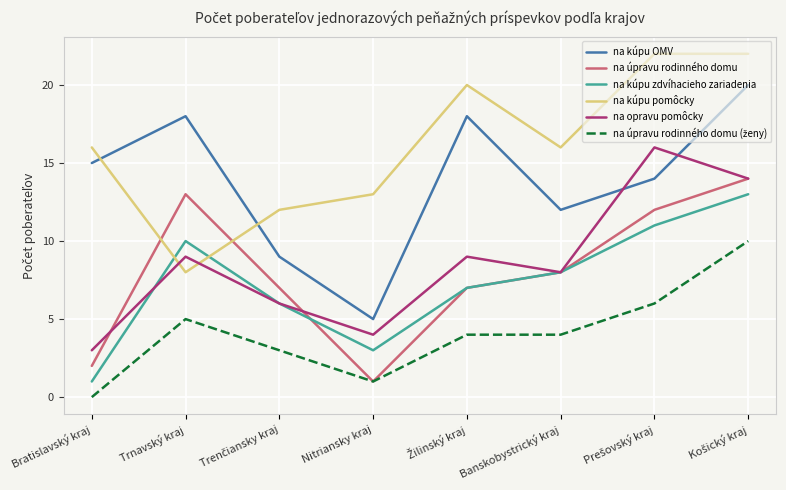

How many lines are shown in the chart?

6